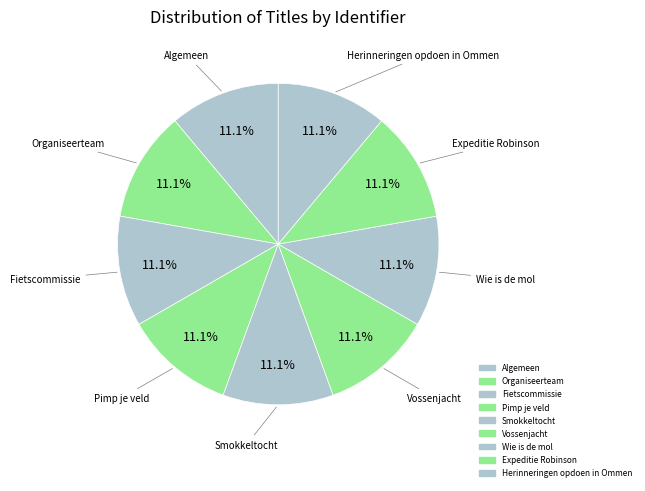

Count the number of slices in the pie.

9